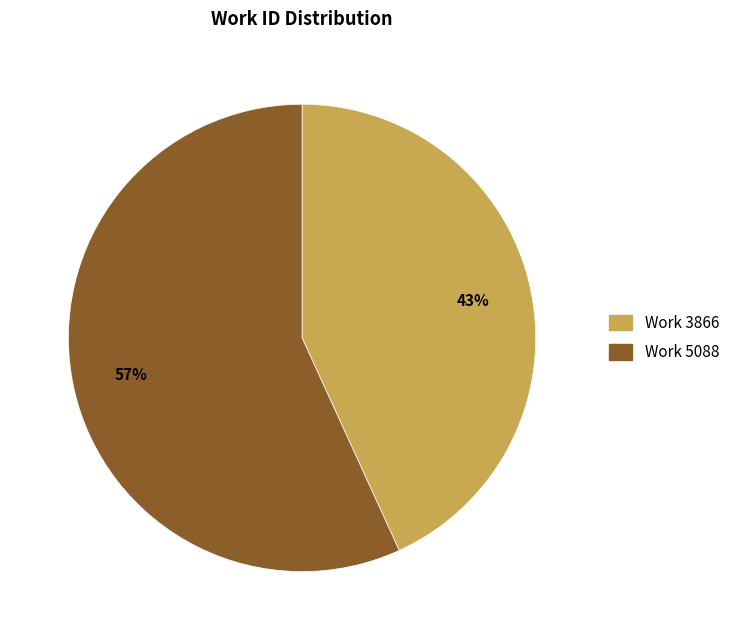

To the nearest percent, what is the difference between the largest and smallest slice percentages?

14%